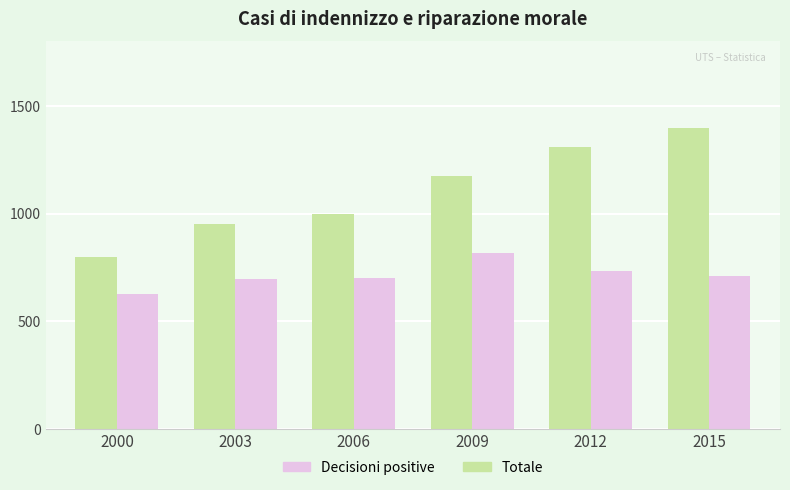

Rank the series by their maximum value, from lowest to highest.

Decisioni positive, Totale